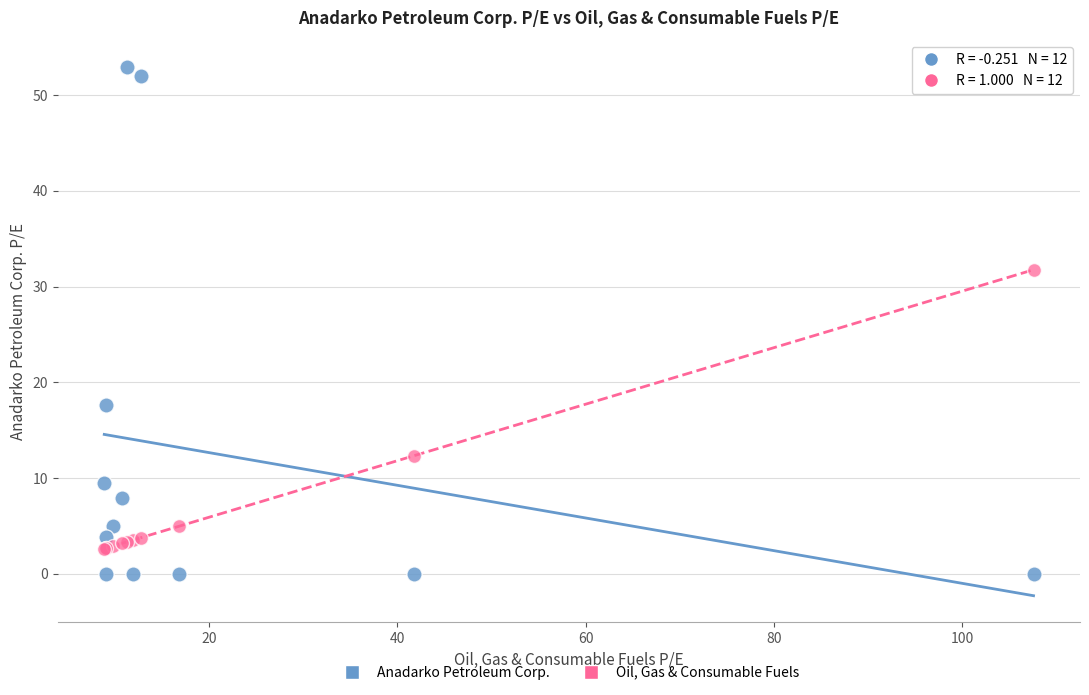

Which series reaches the minimum Y coordinate?

Anadarko Petroleum Corp.